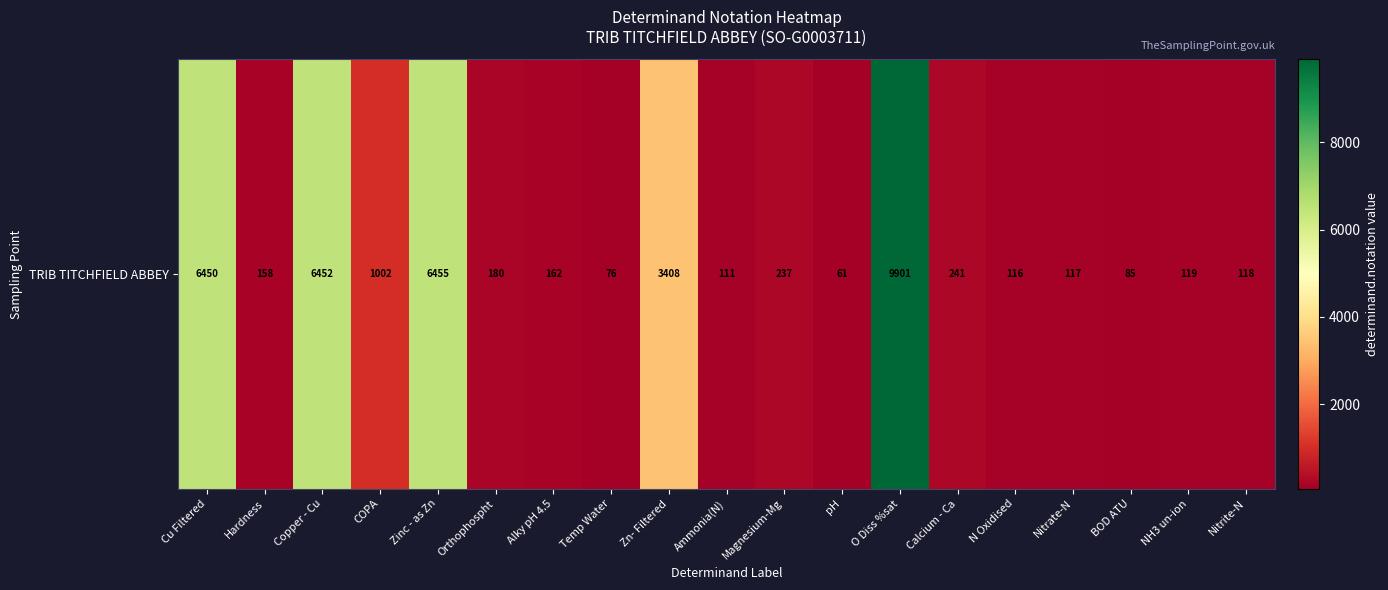

What is the sum of the values at Orthophospht and Ammonia(N)?

291